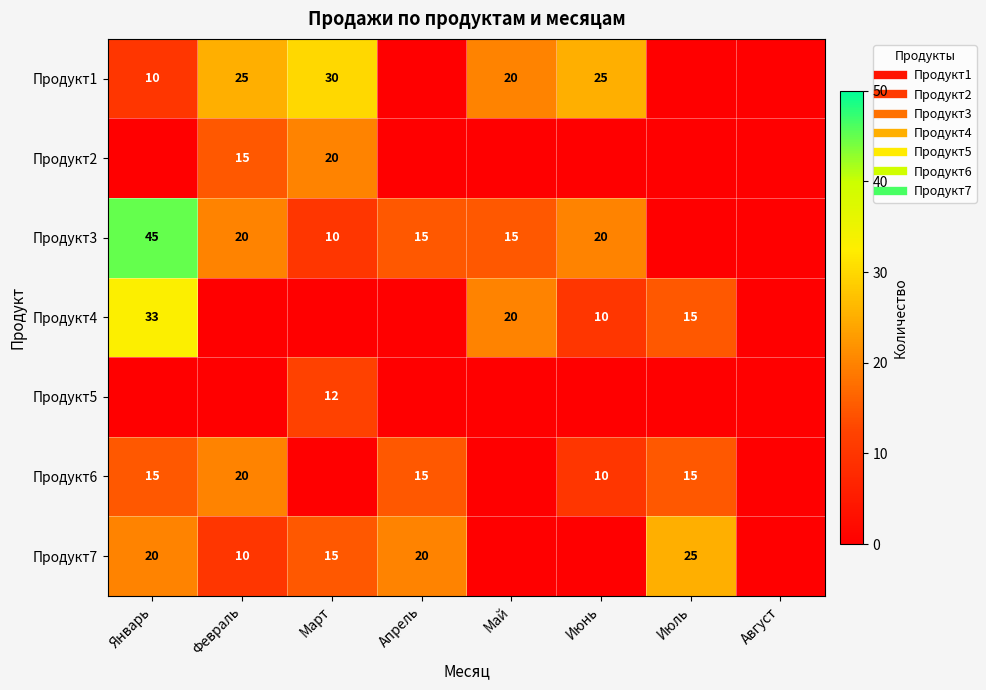

At which category is the sum across all series the highest?

Январь